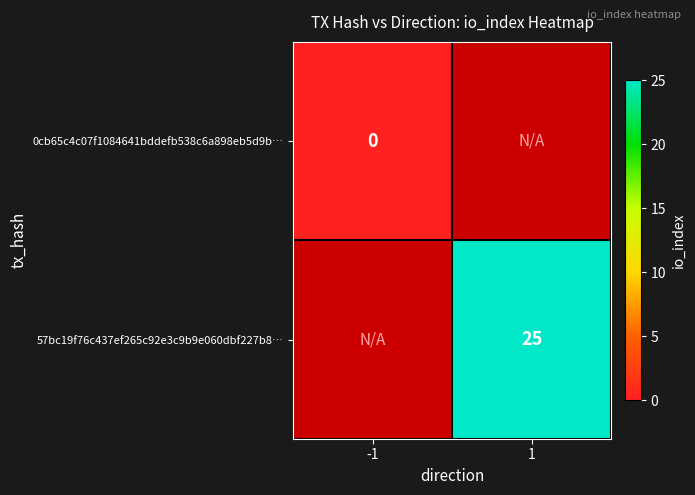

The 57bc19f76c437ef265c92e3c9b9e060dbf227b8… series shows 25 at 1. True or false?

True